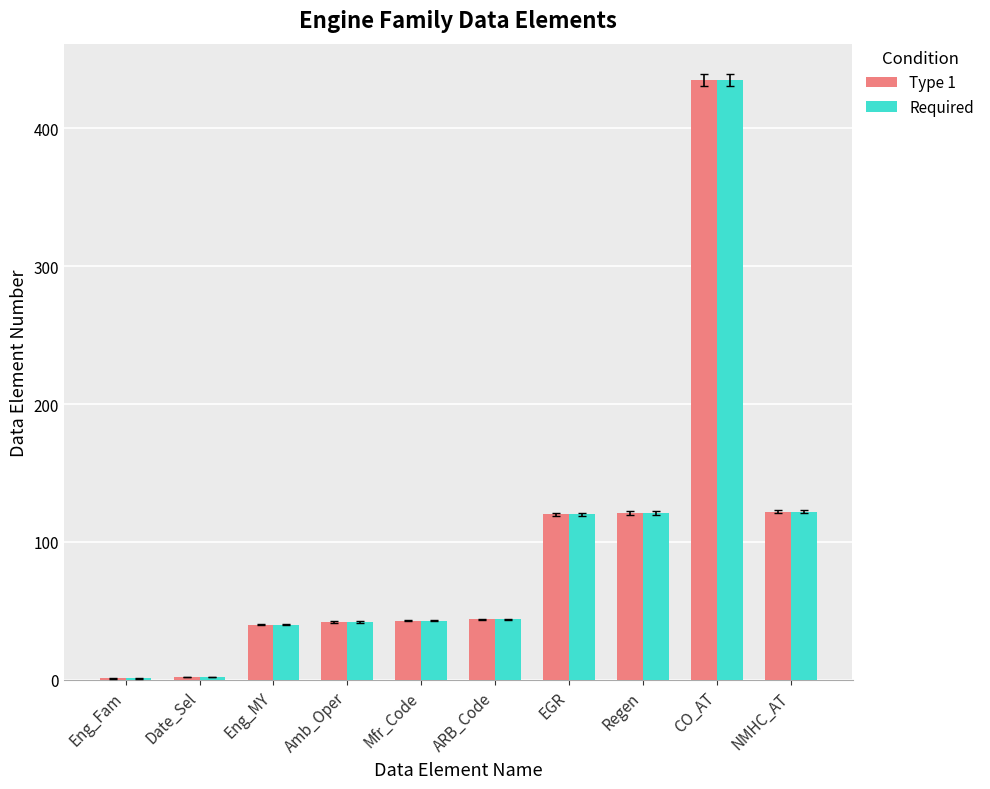

How many groups of bars are there?

10